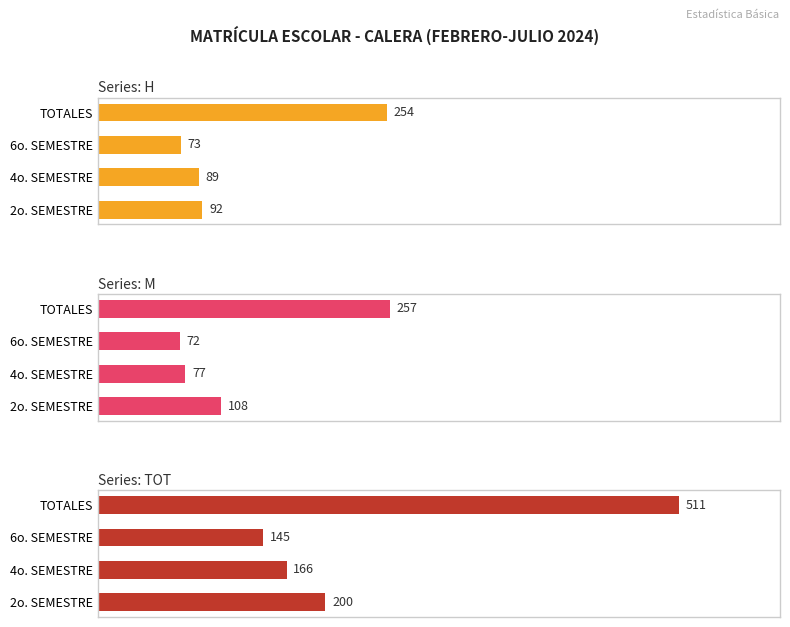

Rank the series at TOTALES from lowest to highest value.

H, M, TOT